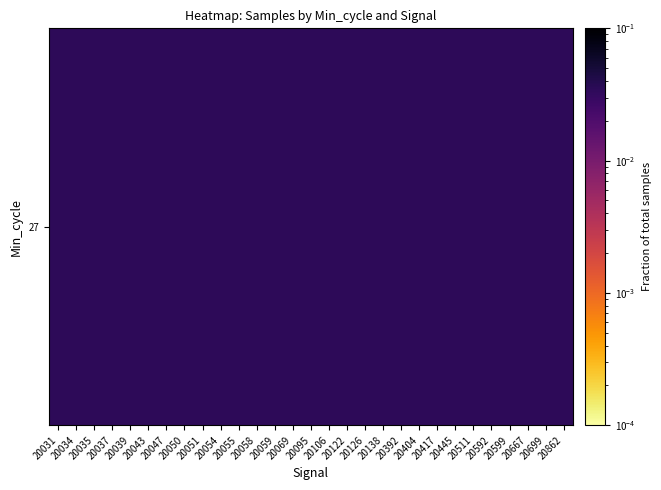

List the labels in order of value, largest first.

20069, 20031, 20037, 20511, 20392, 20039, 20599, 20055, 20047, 20445, 20592, 20404, 20035, 20058, 20054, 20699, 20034, 20043, 20126, 20095, 20862, 20059, 20106, 20138, 20050, 20051, 20667, 20122, 20417